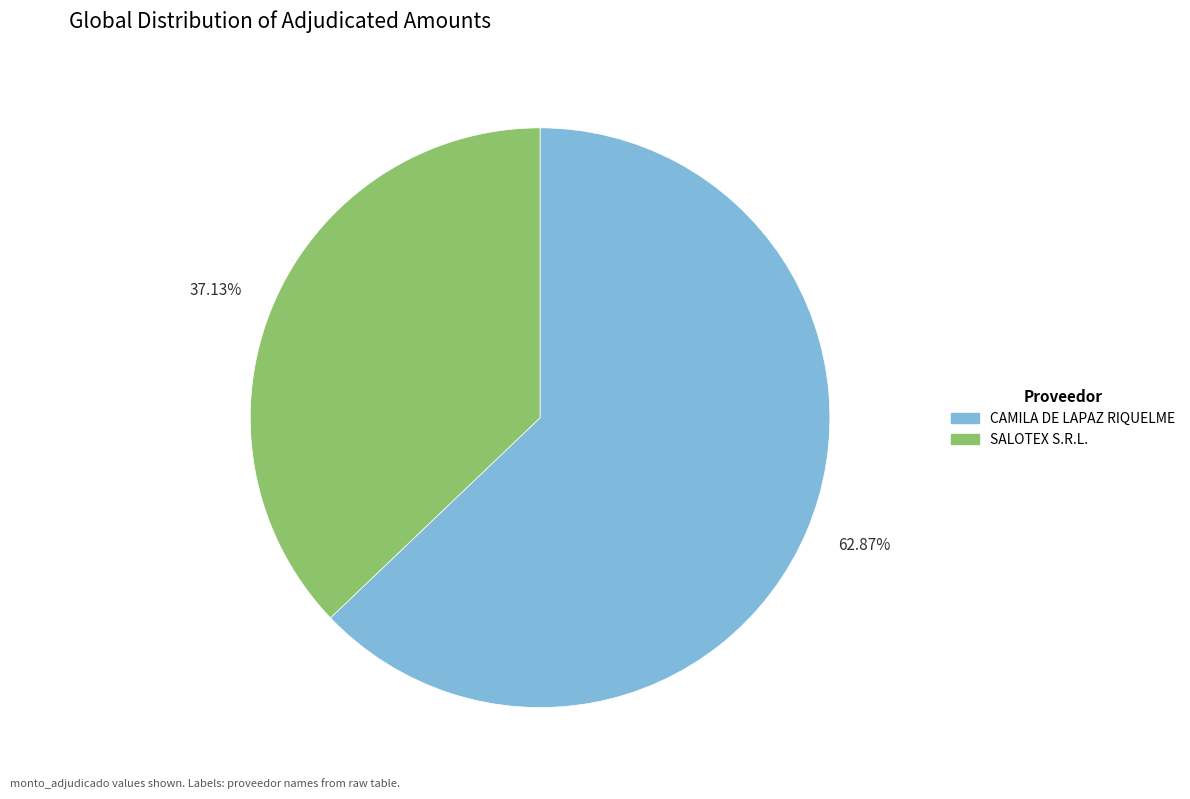

How many segments does this pie chart have?

2